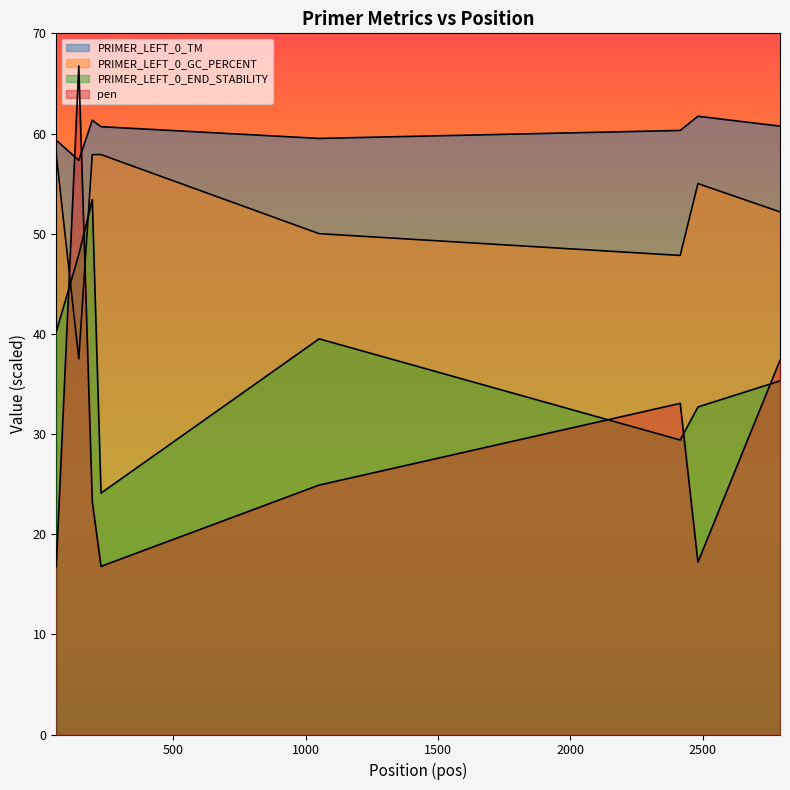

Reading right to left, extract all data points from this chart.

PRIMER_LEFT_0_TM: 60.7	61.7	60.3	59.5	60.7	61.3	57.3	59.3
PRIMER_LEFT_0_GC_PERCENT: 52.2	55.0	47.8	50.0	57.9	57.9	37.5	57.9
PRIMER_LEFT_0_END_STABILITY: 35.3	32.7	29.4	39.5	24.1	53.4	47.9	40.2
pen: 37.4	17.2	33.1	24.9	16.8	23.3	66.7	16.8